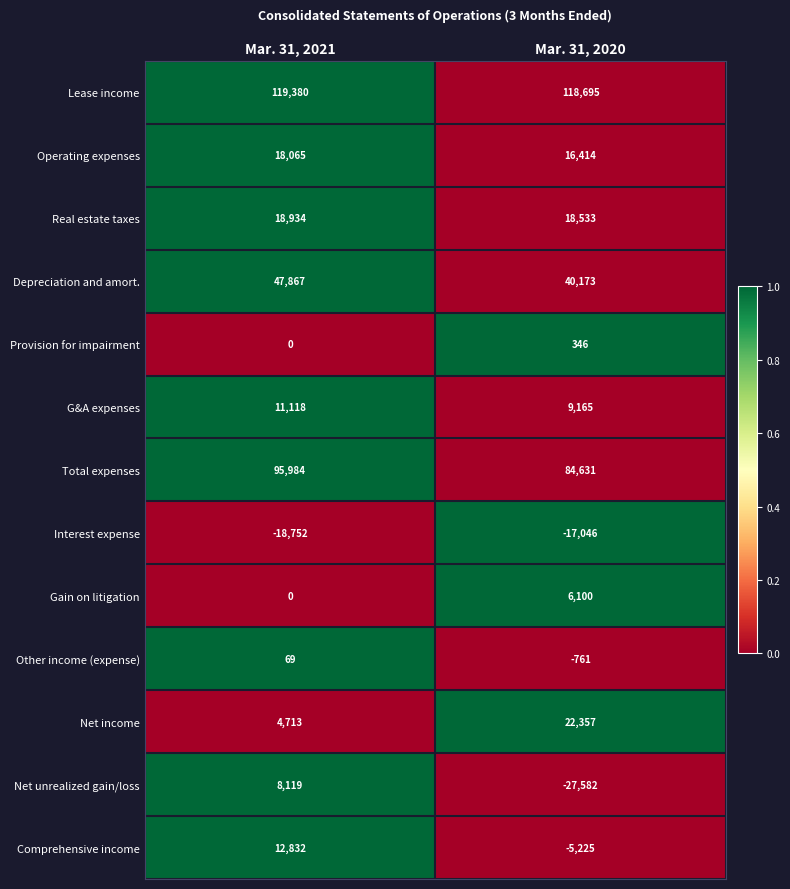

What is the total value across all series at Mar. 31, 2020?

265800